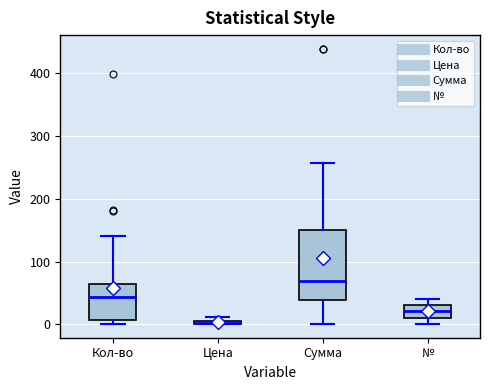

Where does the median line of the box for № sit on the y-axis? The values are not printed on the chart, so give them approximately, as read against the axis.

20